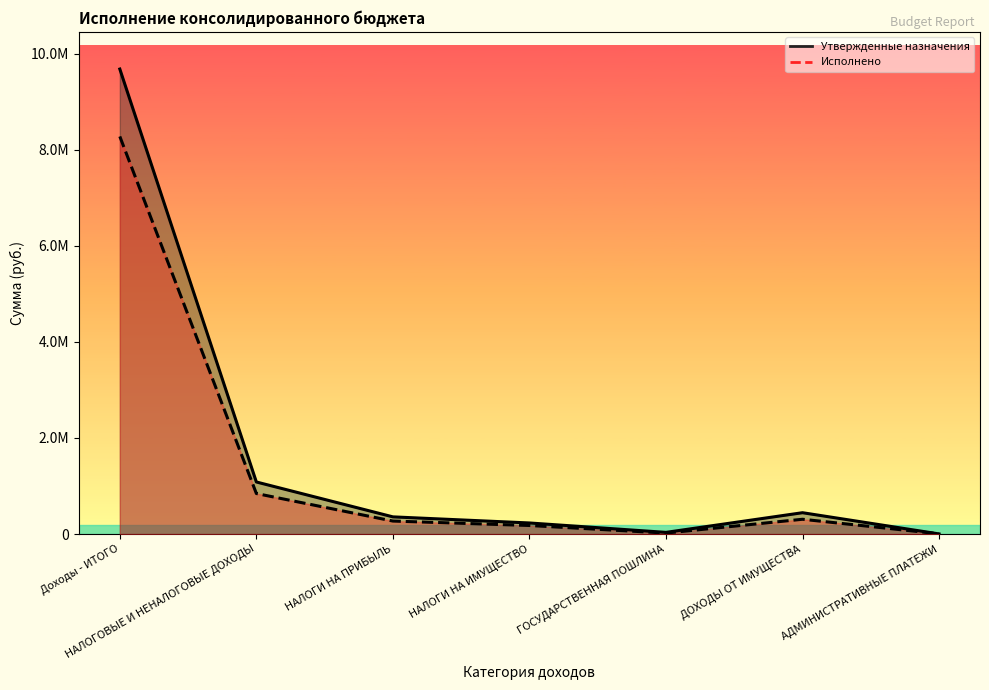

At which category is the sum across all series the highest?

Доходы - ИТОГО